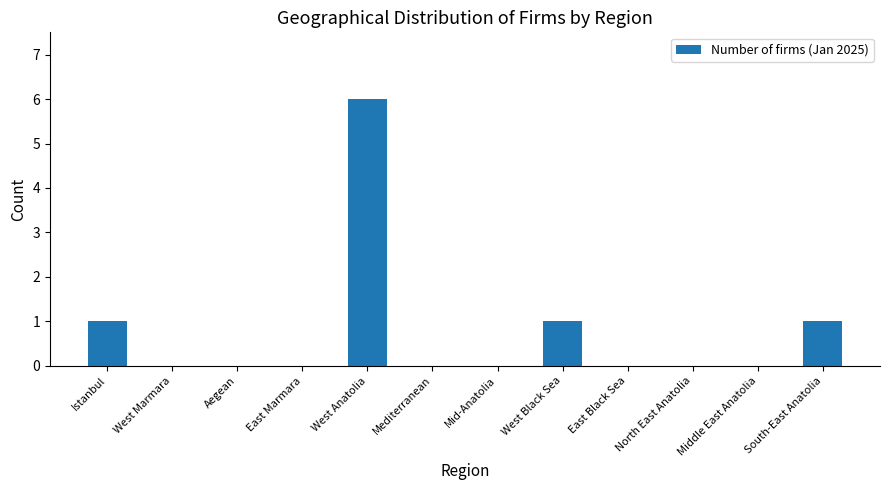

Approximately how many times larger is the value at West Anatolia compared to Istanbul?

6.0